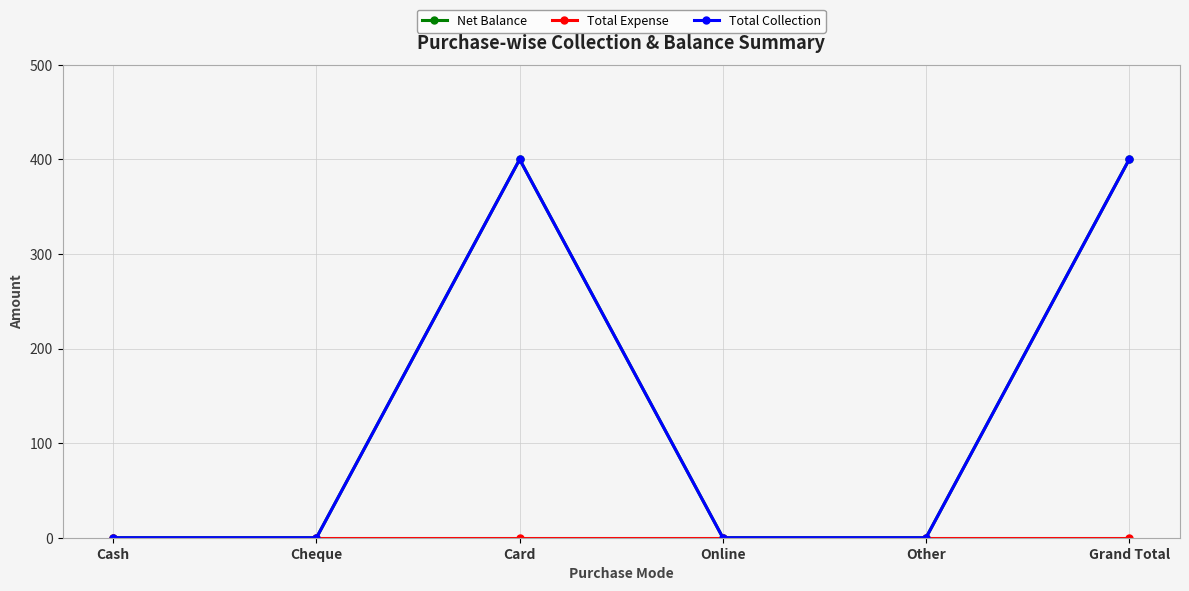

How many positive values does the Net Balance series have?

2